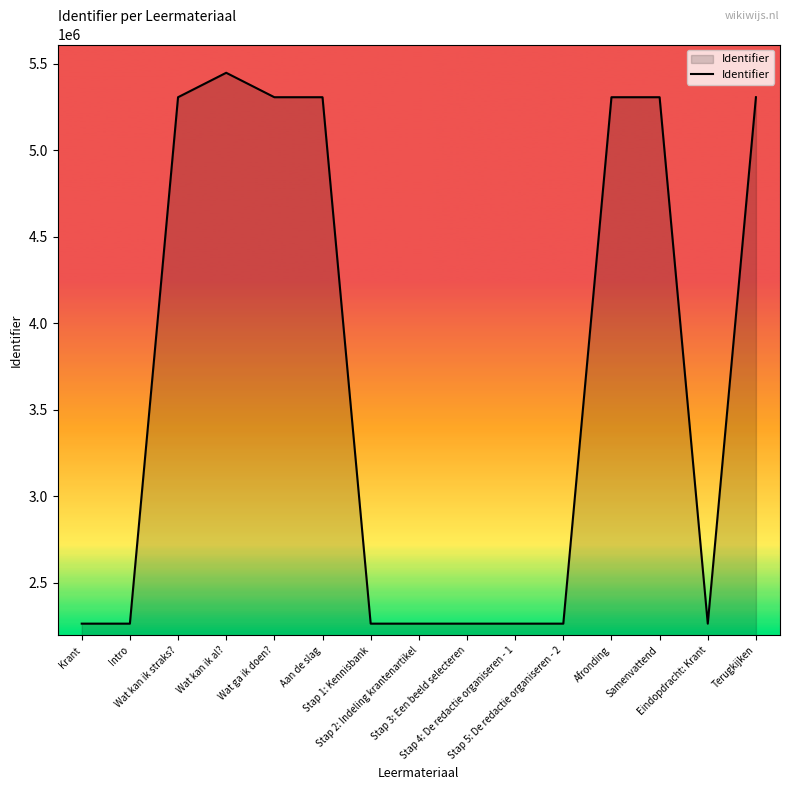

What is the minimum value shown in the chart?

2264543